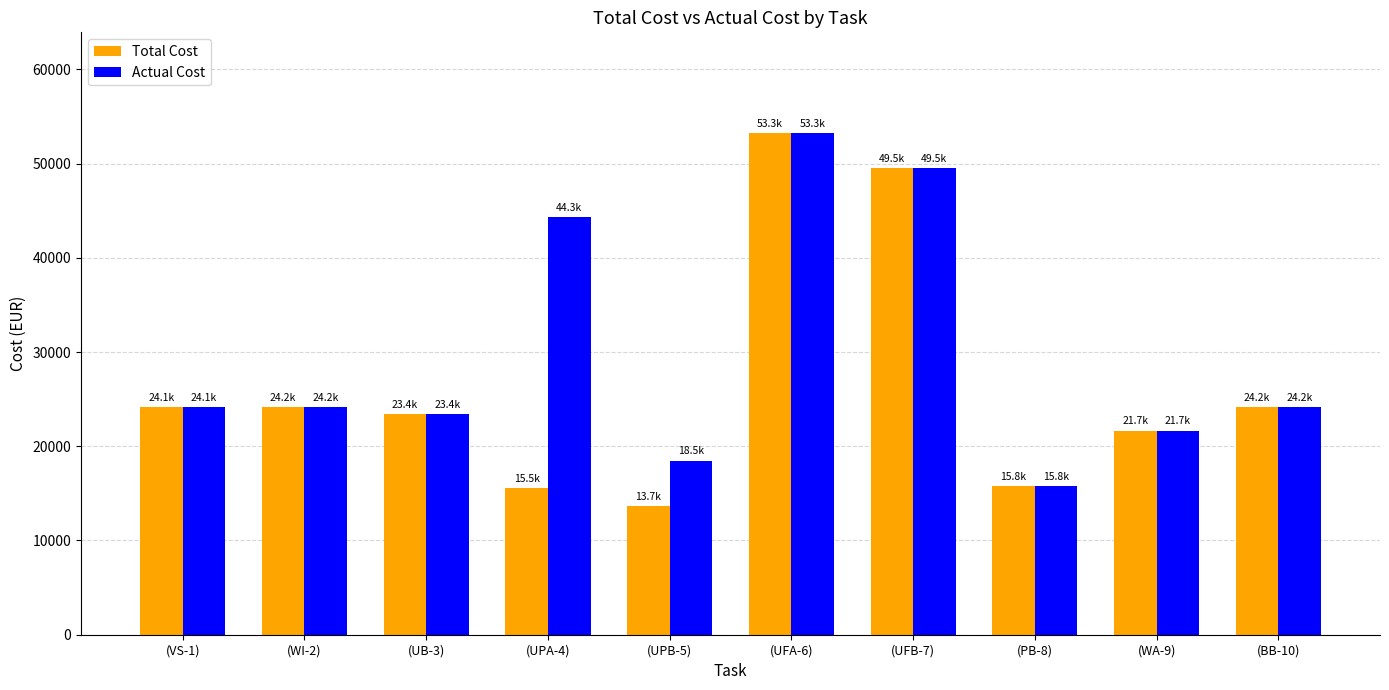

What position from the right is (WI-2)?

9